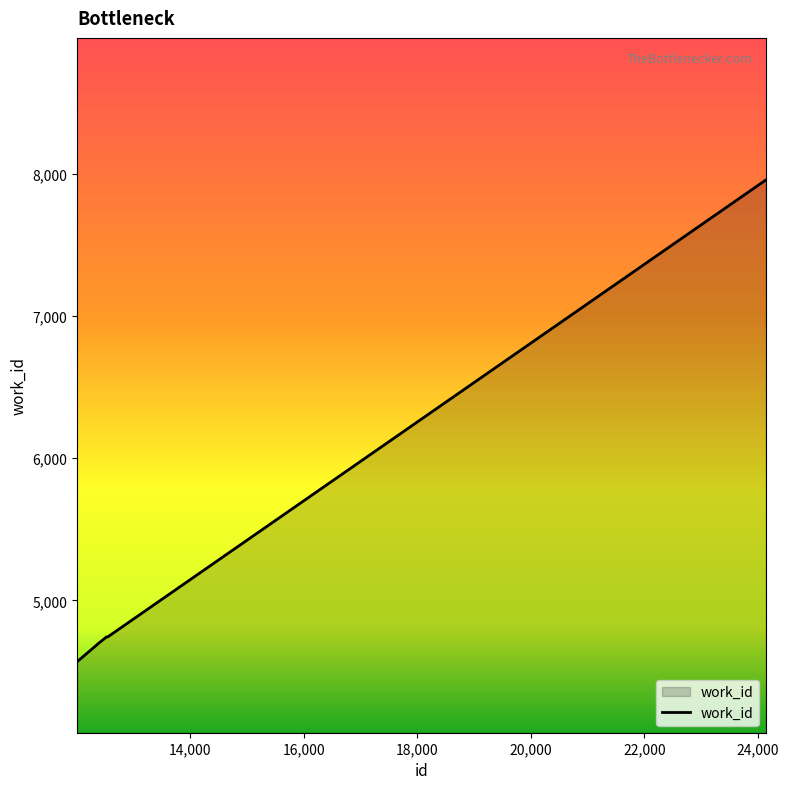

What is the difference between the maximum and minimum values?

3391